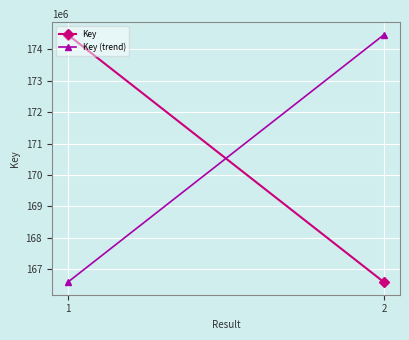

At which label does Key (trend) reach its minimum?

1